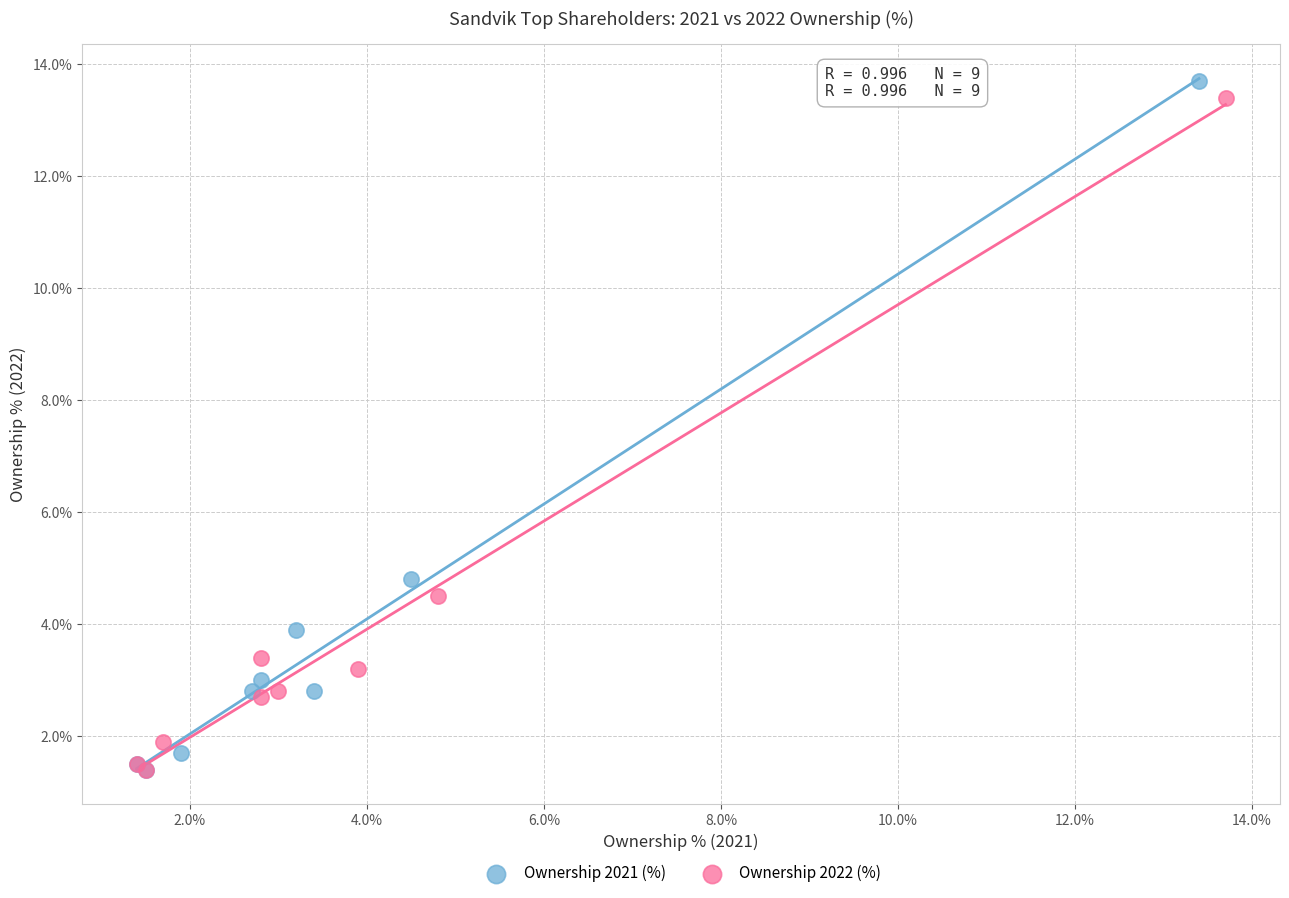

Which series has the largest Y range (max minus min)?

Ownership 2021 (%)